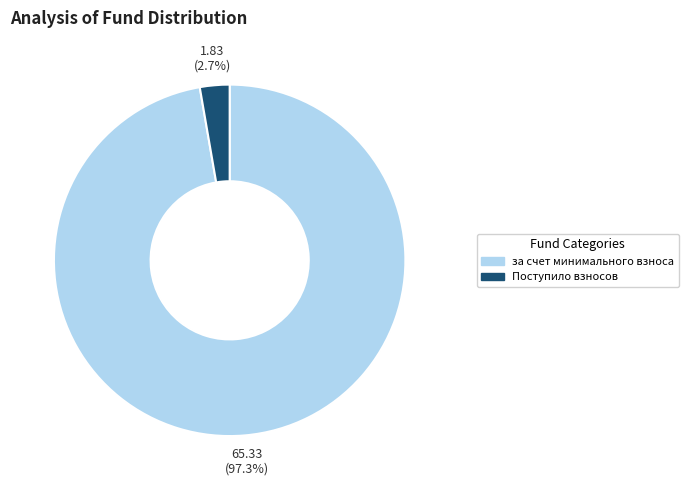

Which category has the biggest portion of the pie?

за счет минимального взноса